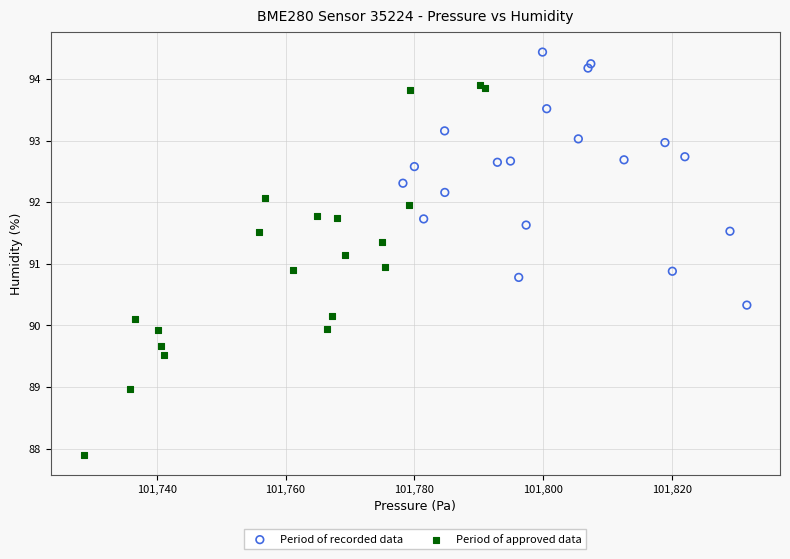

Which series has the largest Y range (max minus min)?

Period of approved data